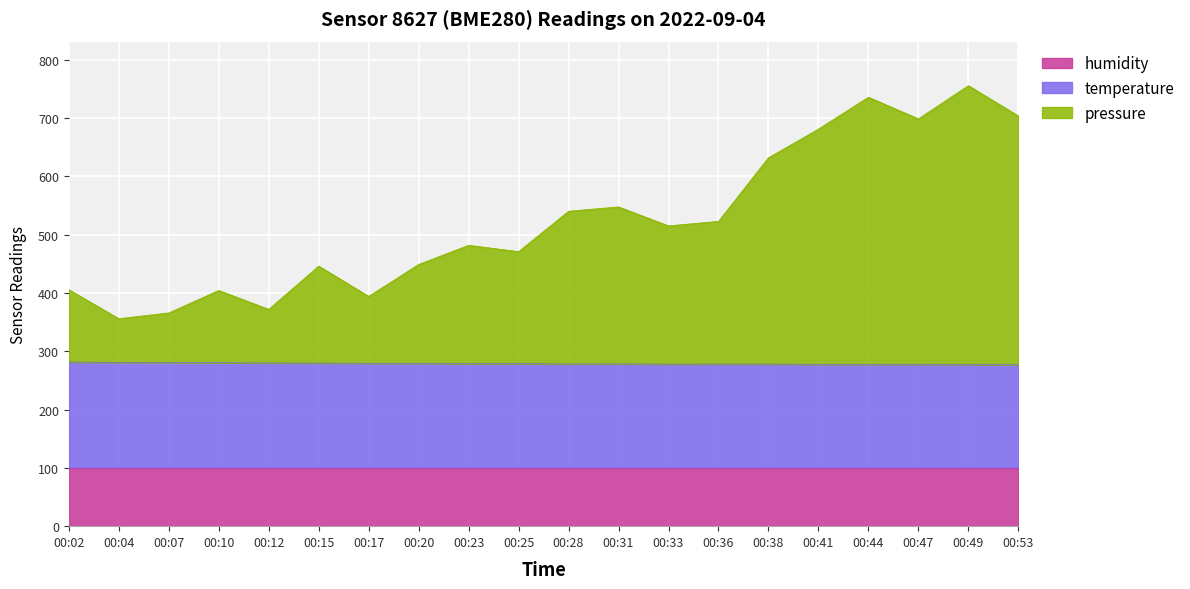

Where is the first local maximum for temperature?

00:25